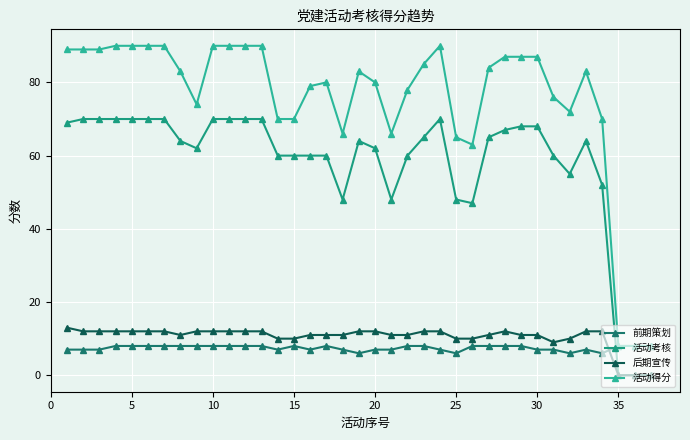

Reading right to left, extract all data points from this chart.

前期策划: 8	8	8	6	7	6	7	7	8	8	8	8	6	7	8	8	7	7	6	7	8	7	8	7	8	8	8	8	8	8	8	8	8	8	7	7	7
活动考核: 0	0	0	52	64	55	60	68	68	67	65	47	48	70	65	60	48	62	64	48	60	60	60	60	70	70	70	70	62	64	70	70	70	70	70	70	69
后期宣传: 0	0	0	12	12	10	9	11	11	12	11	10	10	12	12	11	11	12	12	11	11	11	10	10	12	12	12	12	12	11	12	12	12	12	12	12	13
活动得分: 8	8	8	70	83	72	76	87	87	87	84	63	65	90	85	78	66	80	83	66	80	79	70	70	90	90	90	90	74	83	90	90	90	90	89	89	89